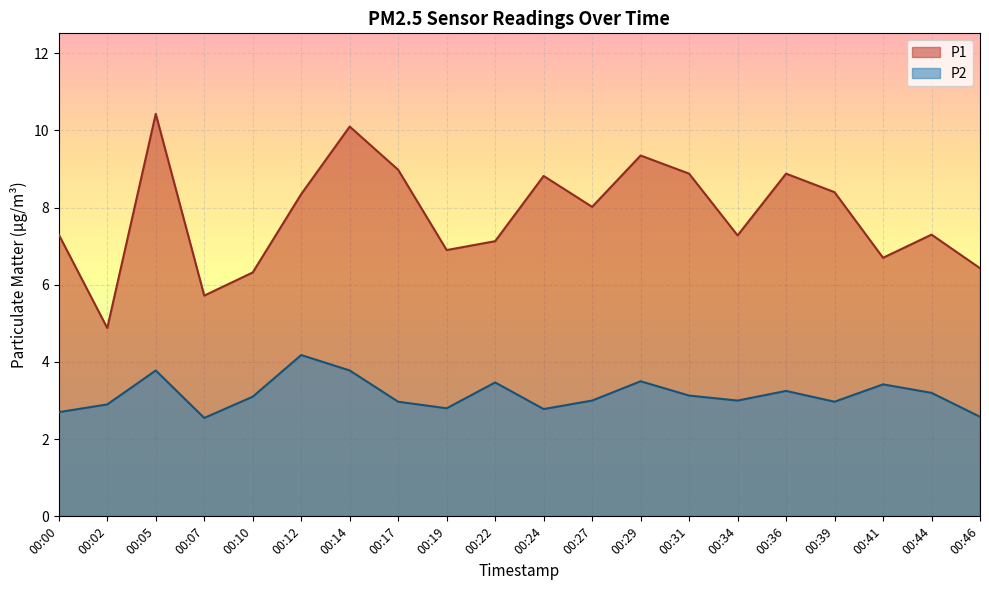

Reading right to left, list all the values displayed in this chart.

P1: 00:46=6.4	00:44=7.3	00:41=6.7	00:39=8.4	00:36=8.9	00:34=7.3	00:31=8.9	00:29=9.3	00:27=8.0	00:24=8.8	00:22=7.1	00:19=6.9	00:17=9.0	00:14=10.1	00:12=8.3	00:10=6.3	00:07=5.7	00:05=10.4	00:02=4.9	00:00=7.3
P2: 00:46=2.6	00:44=3.2	00:41=3.4	00:39=3.0	00:36=3.2	00:34=3.0	00:31=3.1	00:29=3.5	00:27=3.0	00:24=2.8	00:22=3.5	00:19=2.8	00:17=3.0	00:14=3.8	00:12=4.2	00:10=3.1	00:07=2.5	00:05=3.8	00:02=2.9	00:00=2.7